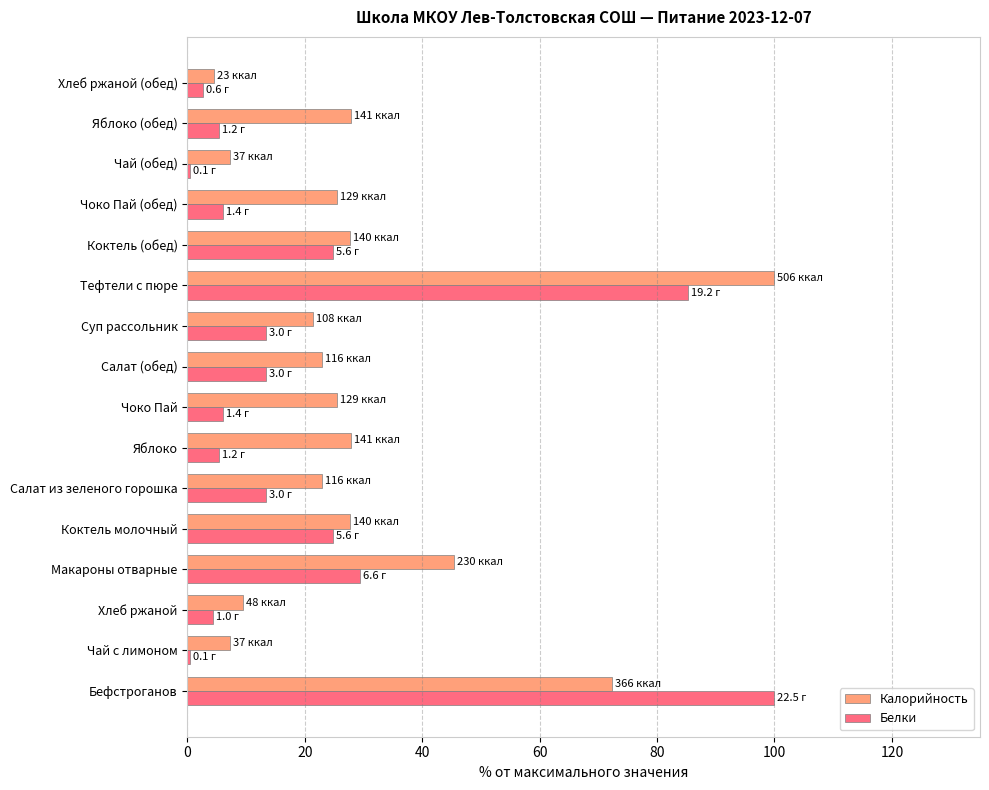

The value of Калорийность at Тефтели с пюре is 154.2. True or false?

False